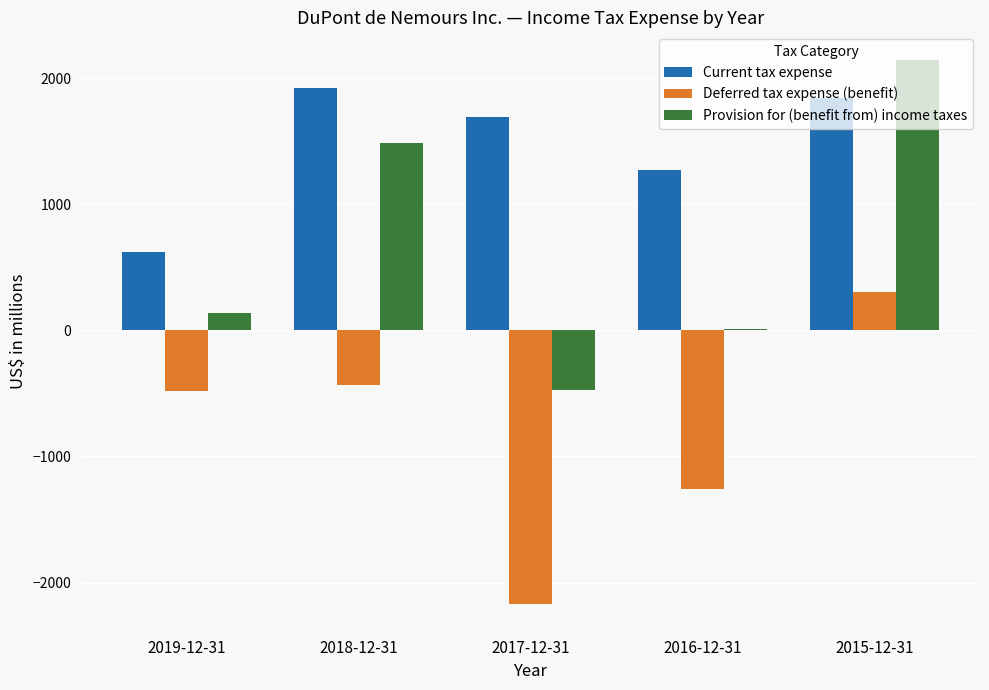

The value of Deferred tax expense (benefit) at 2016-12-31 is -2159. True or false?

False